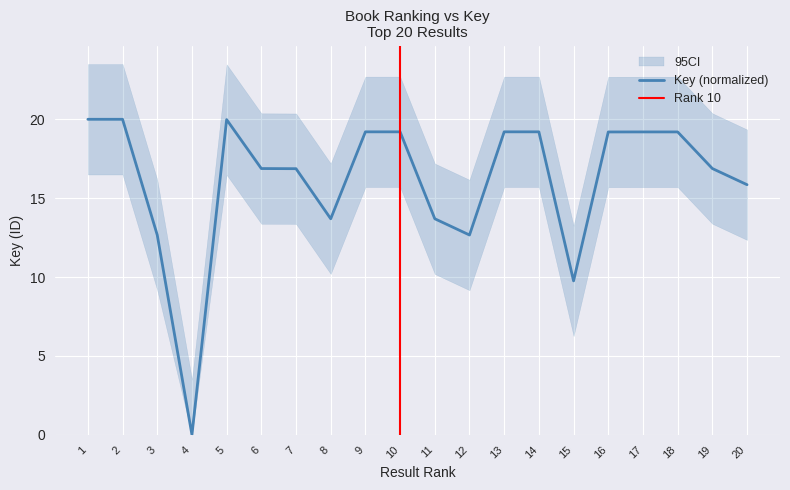

Between 11 and 1, which is larger?

1